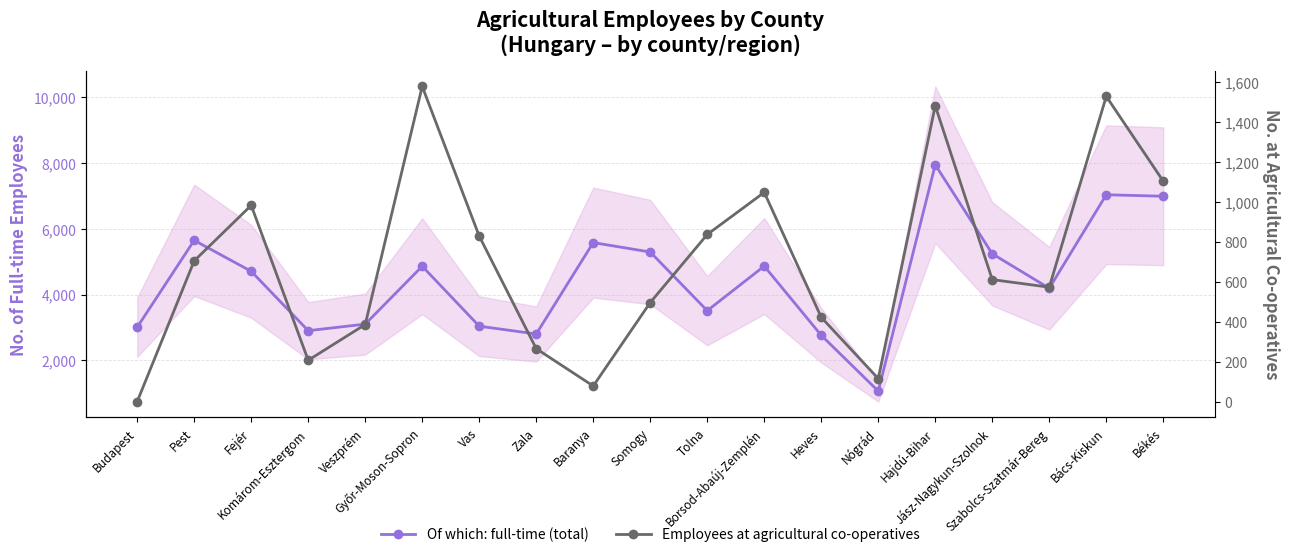

Where is the first local maximum for Employees at agricultural co-operatives?

Fejér